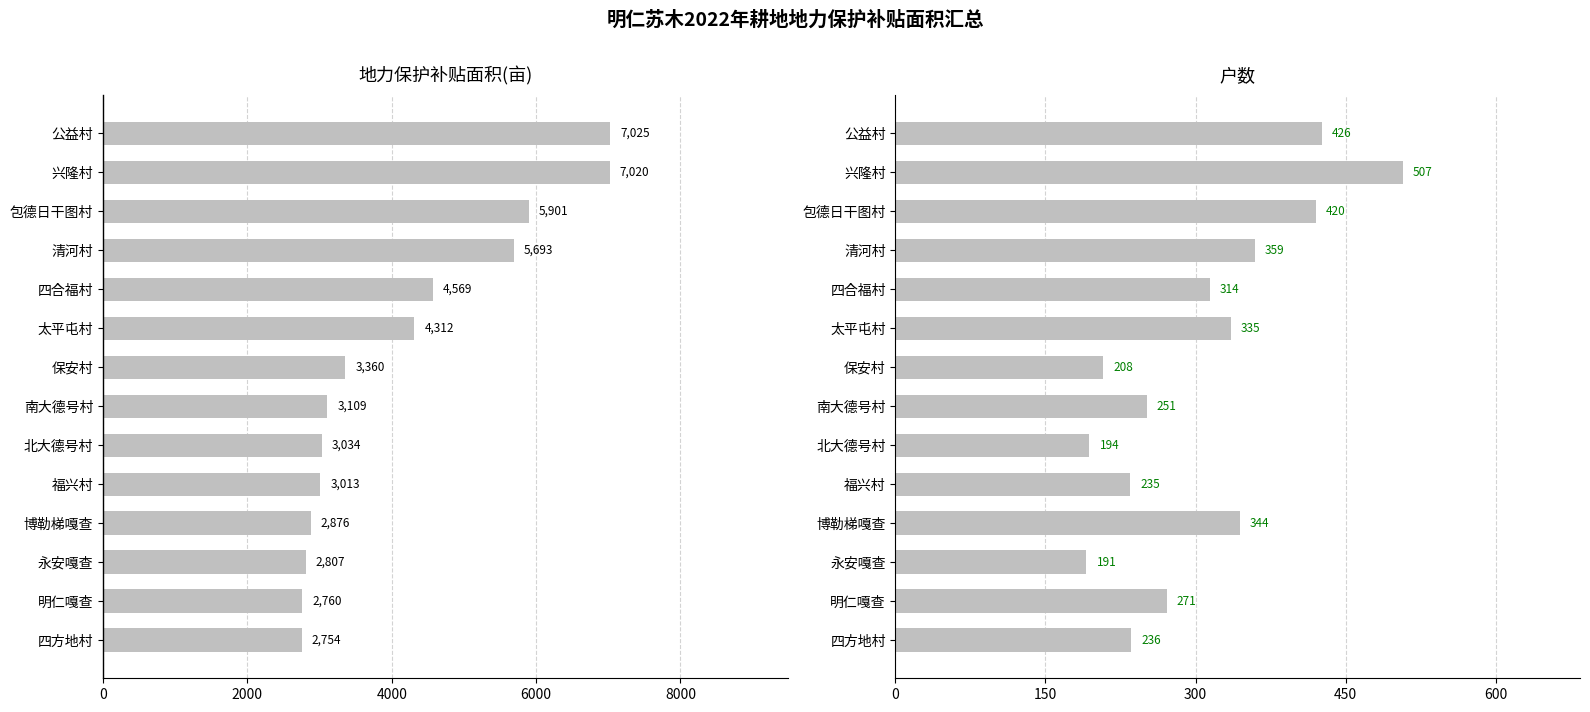

How many data points does each series have?

14